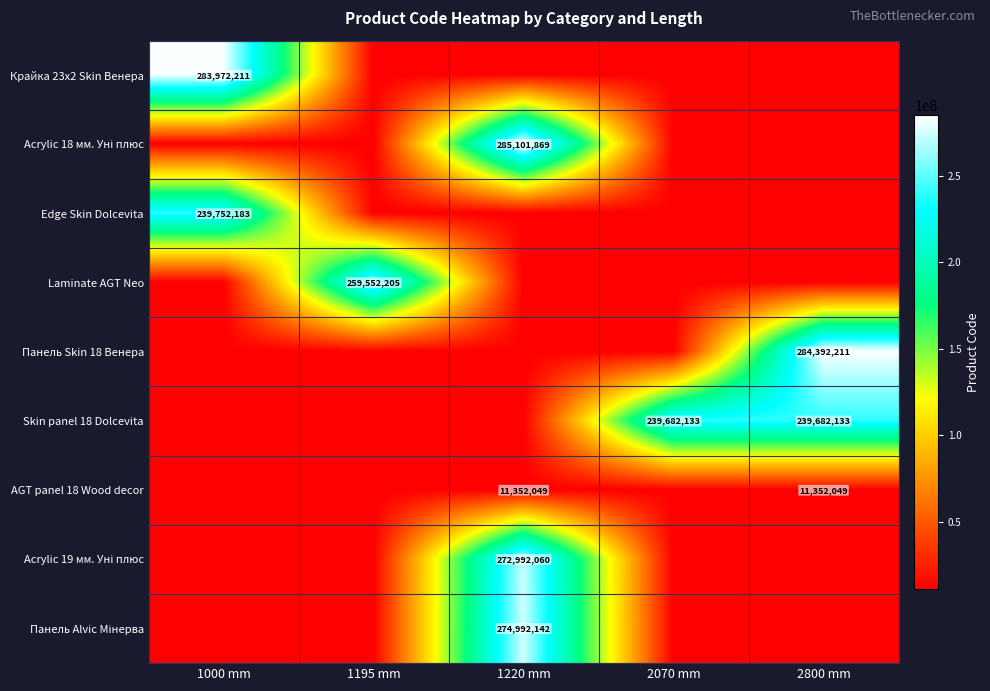

Which label corresponds to the largest value in the chart?

1220 mm